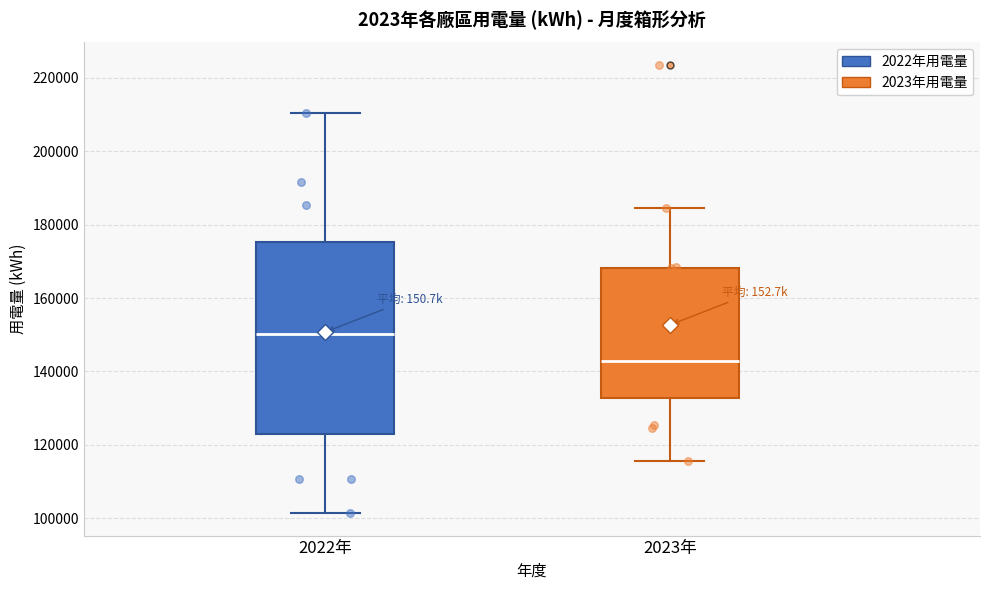

Reading left to right, transcribe this box plot: for each box, give where its median line is, the range the box spans, and where its two whiskers end, as read against the y-axis. The values are not printed on the chart, so give them approximately, as read against the axis.

2022年: median 150000, box 122000 to 176000, whiskers 102000 to 210000
2023年: median 142000, box 132000 to 168000, whiskers 116000 to 184000